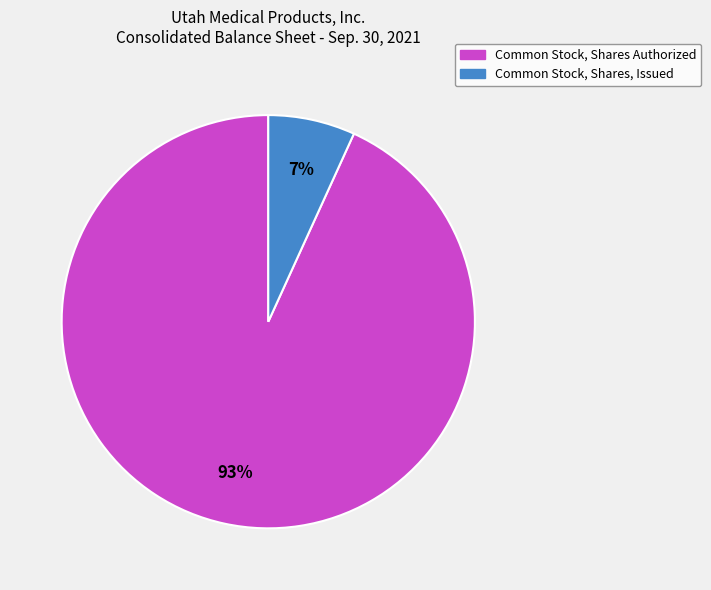

Is the sum of Common Stock, Shares, Issued and Common Stock, Shares Authorized greater than half?

Yes